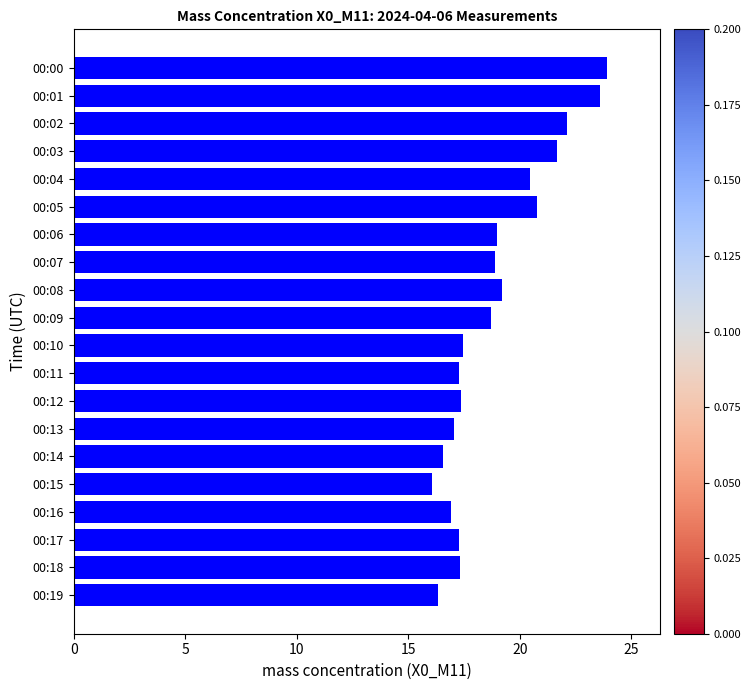

Read the value at 00:06.

19.0